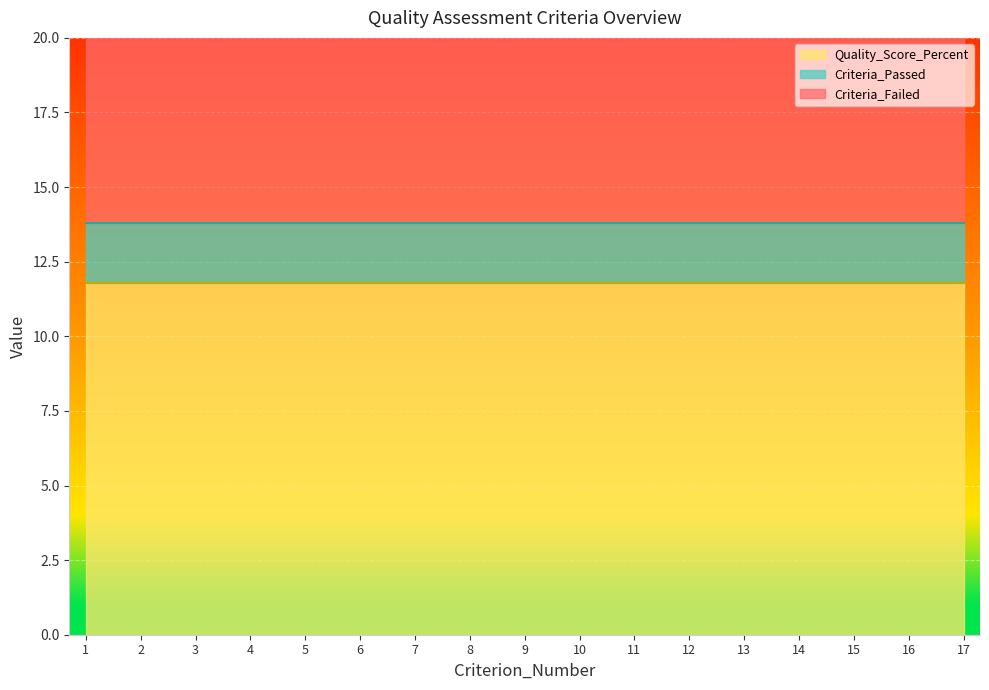

The Quality_Score_Percent series shows 4.4 at 13. True or false?

False